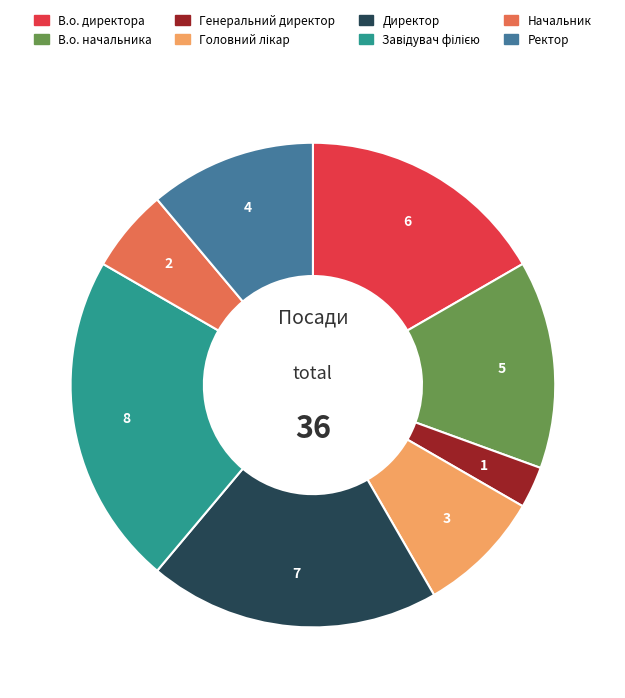

What is the ratio of the value at В.о. директора to the value at Генеральний директор?

6.0